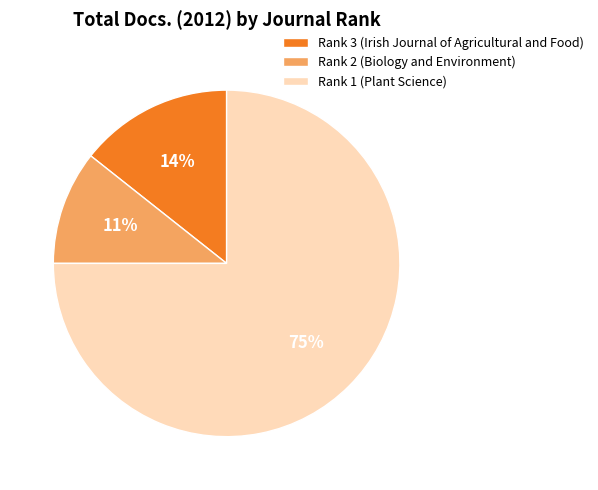

What percentage is the Rank 1 (Plant Science) slice, to the nearest percent?

75%